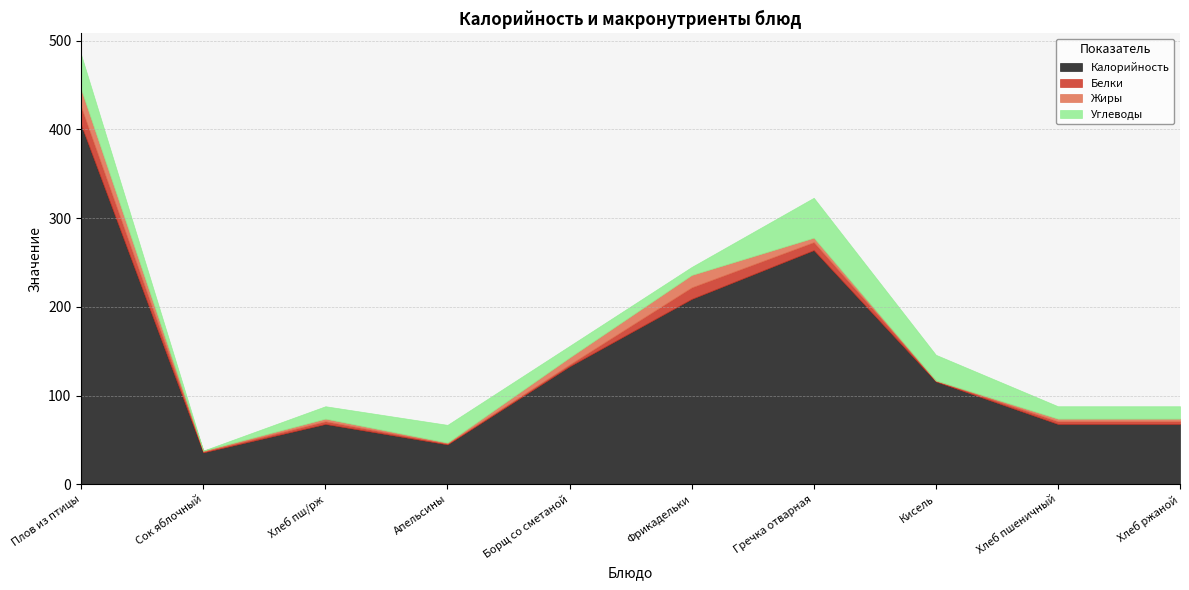

Between Фрикадельки and Хлеб пшеничный, which series saw the biggest shift?

Калорийность